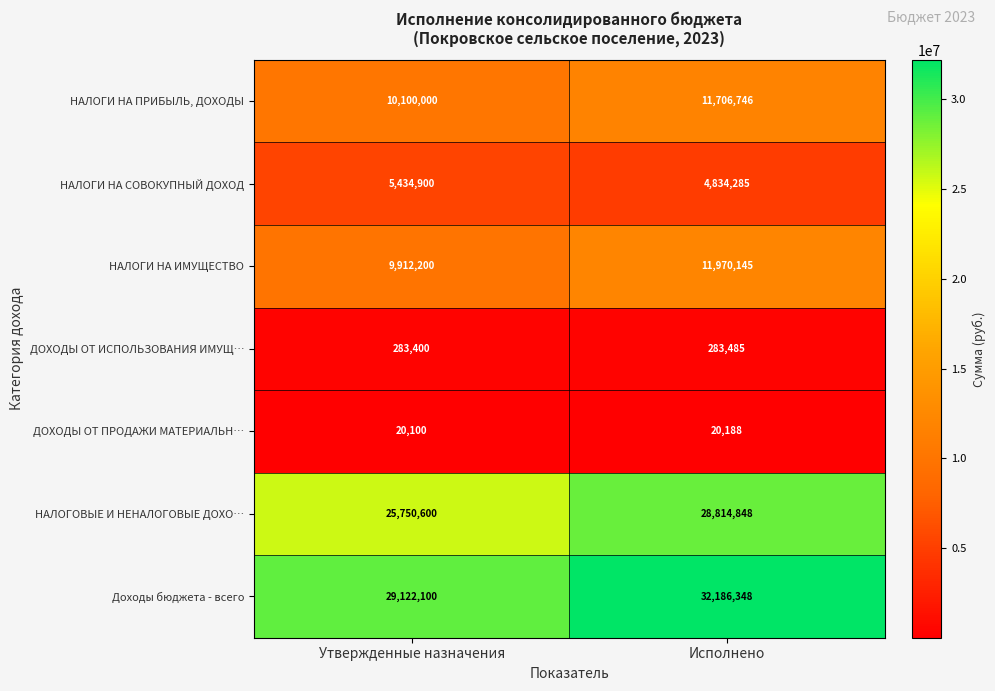

Is the value of ДОХОДЫ ОТ ПРОДАЖИ МАТЕРИАЛЬН… at Исполнено greater than the value of ДОХОДЫ ОТ ИСПОЛЬЗОВАНИЯ ИМУЩ… at Утвержденные назначения?

No